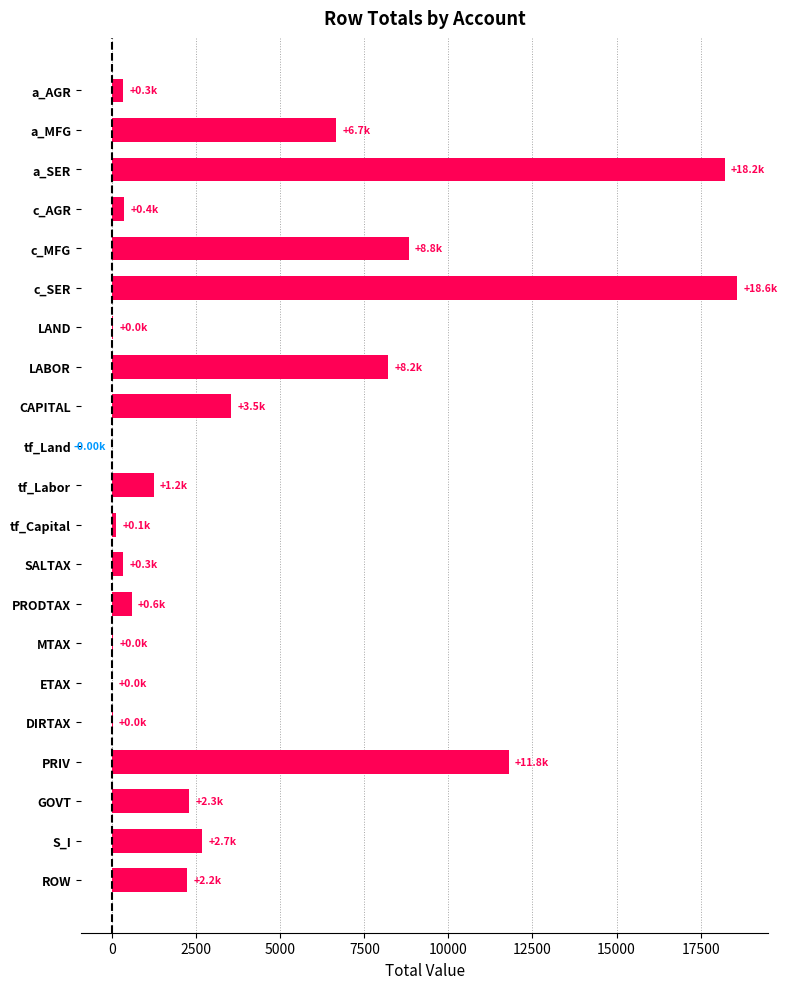

What is the average value?

4097.2